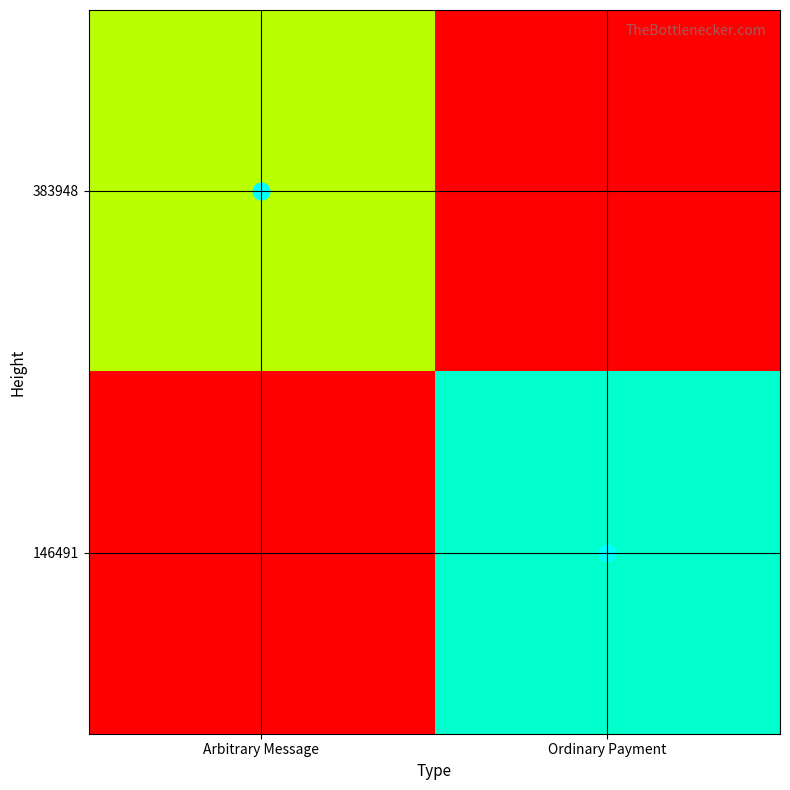

At Ordinary Payment, list the series in order from smallest to largest.

383948, 146491